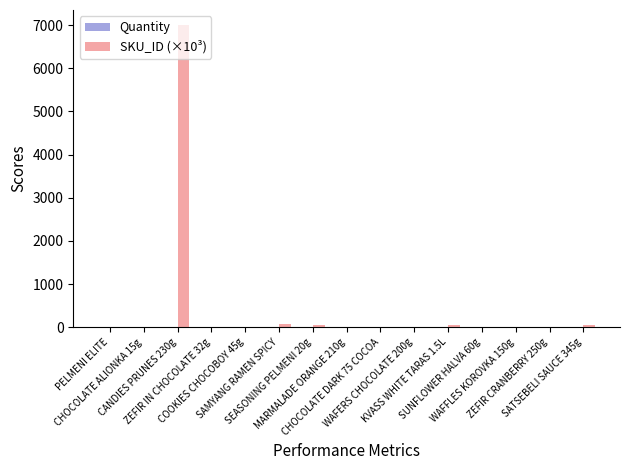

What is the maximum value shown in the chart?

7000.1